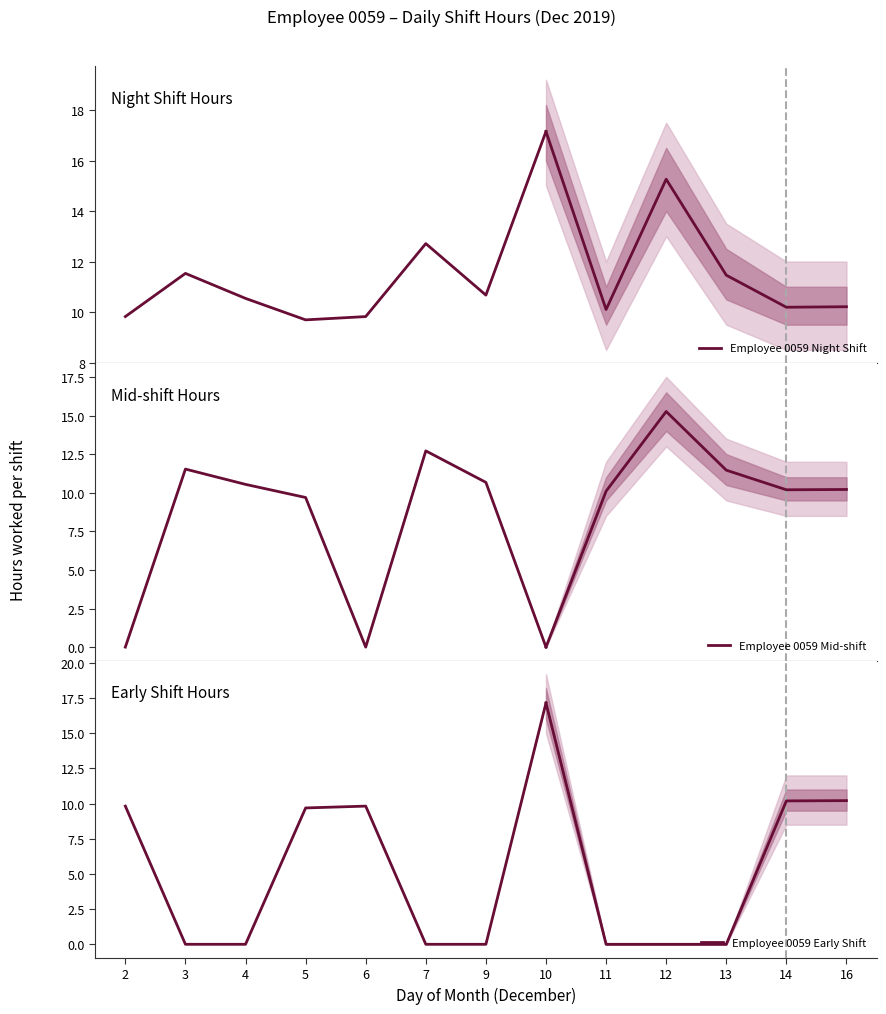

Which category has the lowest value across all series?

2